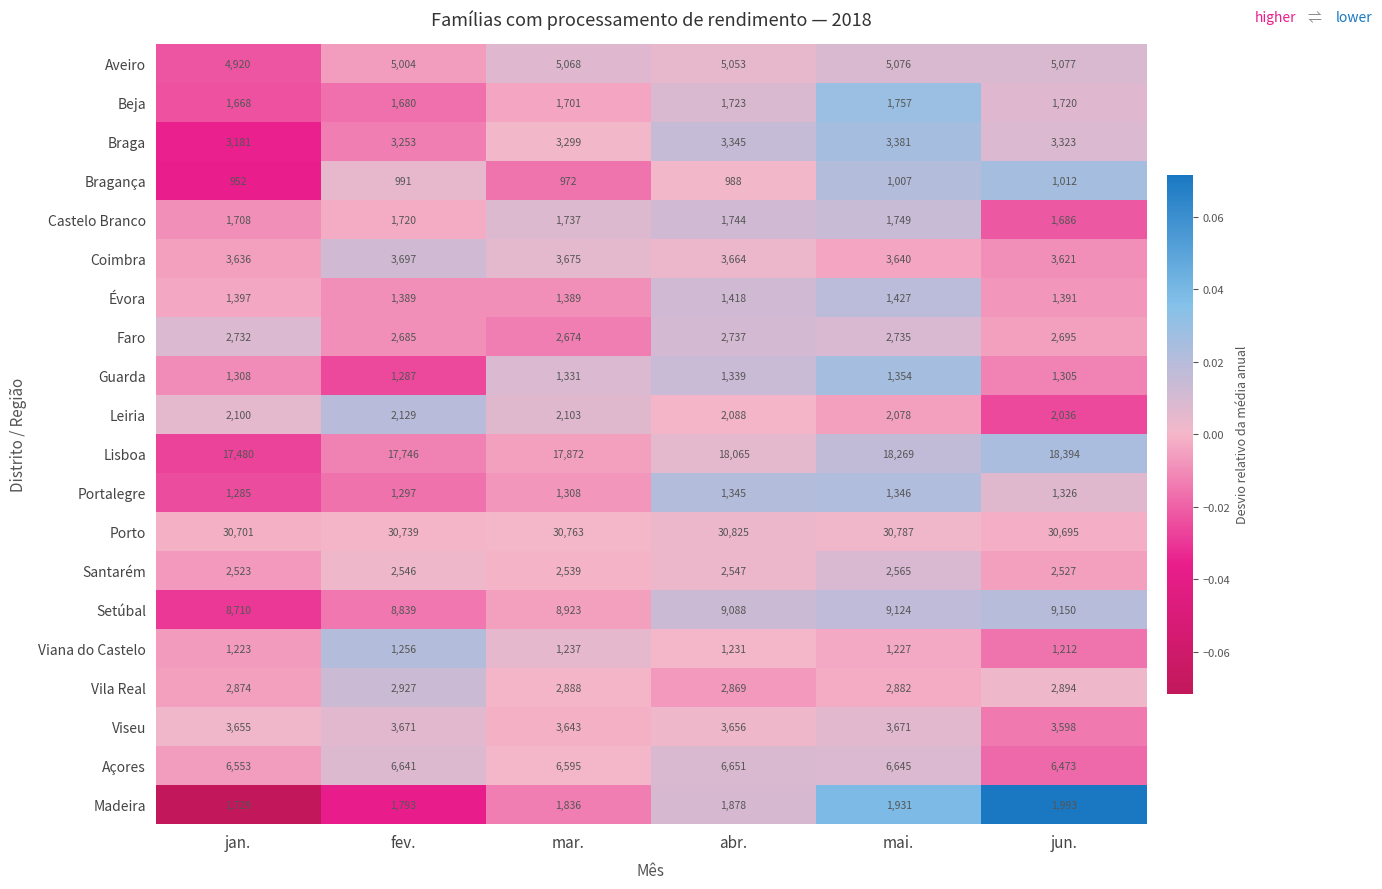

At mar., list the series in order from largest to smallest.

Porto, Lisboa, Setúbal, Açores, Aveiro, Coimbra, Viseu, Braga, Vila Real, Faro, Santarém, Leiria, Madeira, Castelo Branco, Beja, Évora, Guarda, Portalegre, Viana do Castelo, Bragança